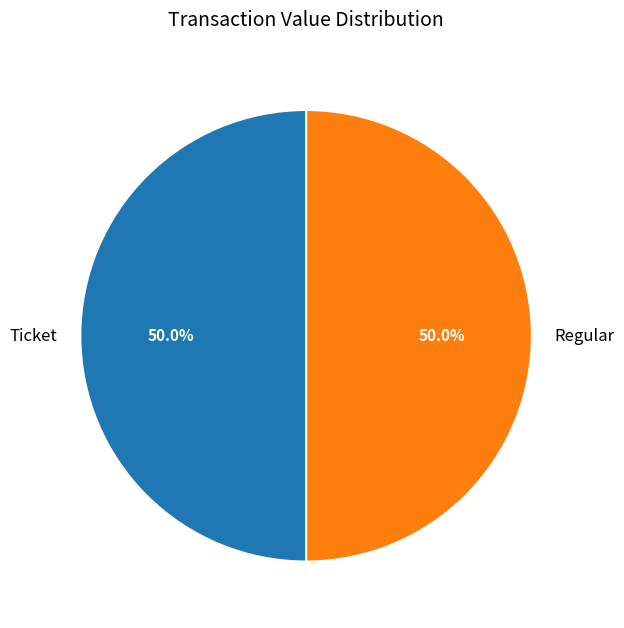

What percentage do Regular and Ticket together represent?

100.0%